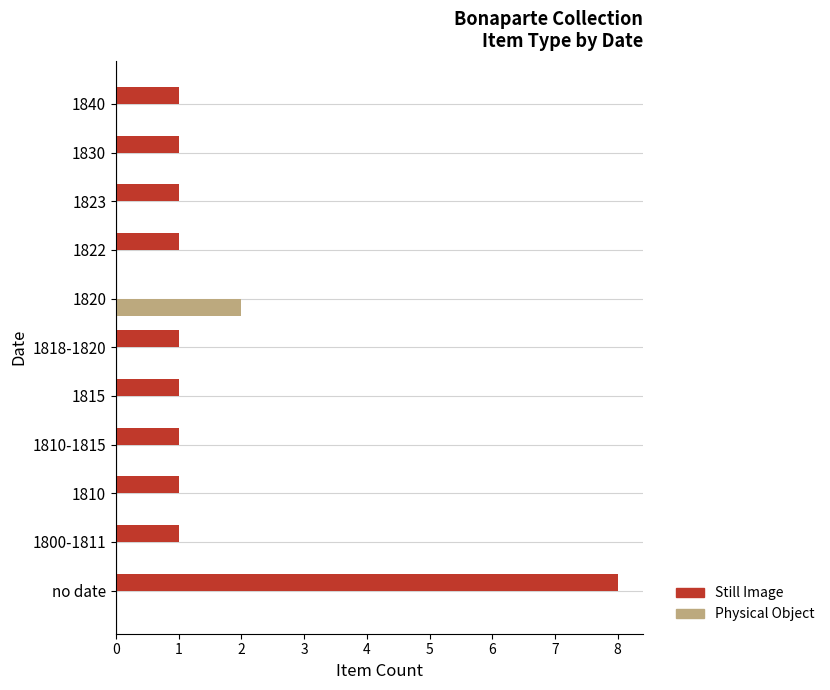

The Still Image series shows 2 at 1815. True or false?

False